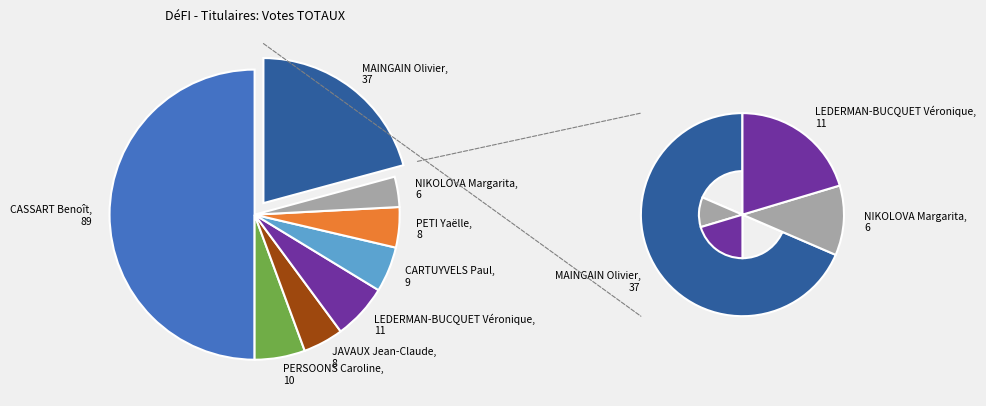

True or false: MAINGAIN Olivier accounts for 31% of the total.

False